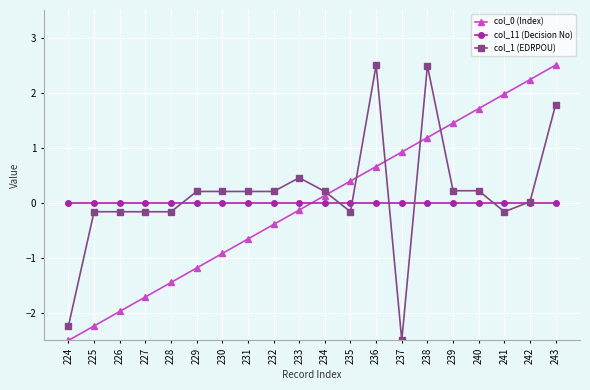

What is the maximum value for col_0 (Index)?

2.5